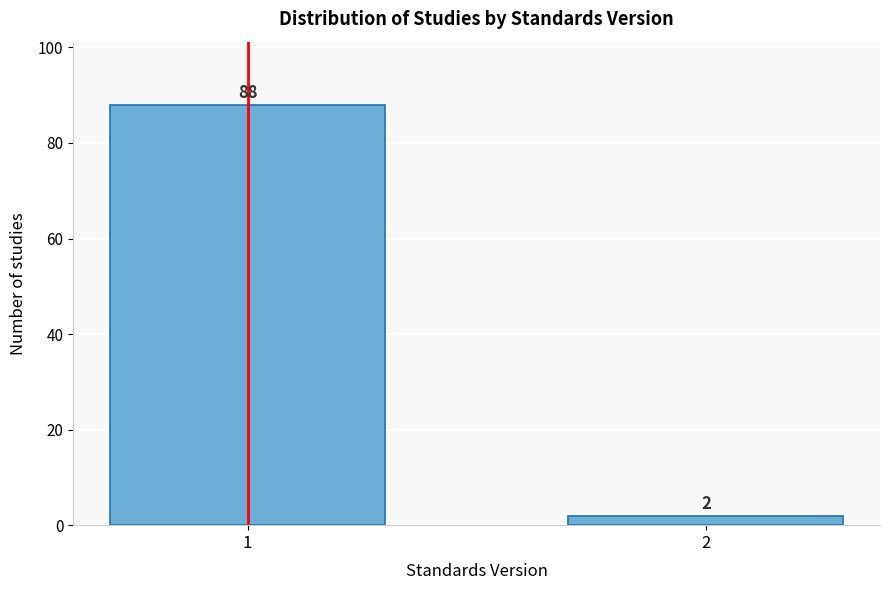

Reading left to right, transcribe all the data shown in this chart.

88	2